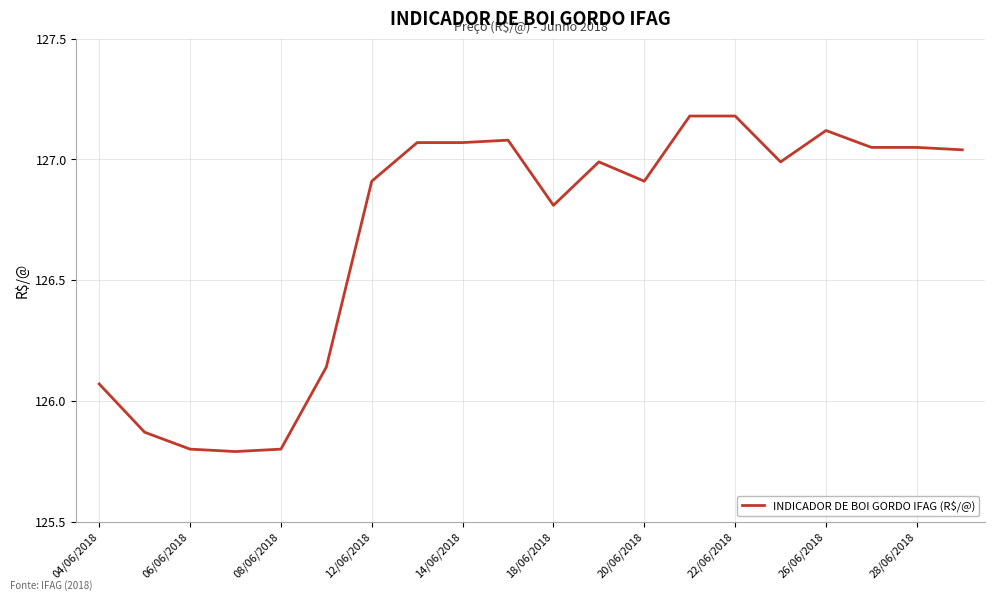

What is the minimum value shown in the chart?

125.8